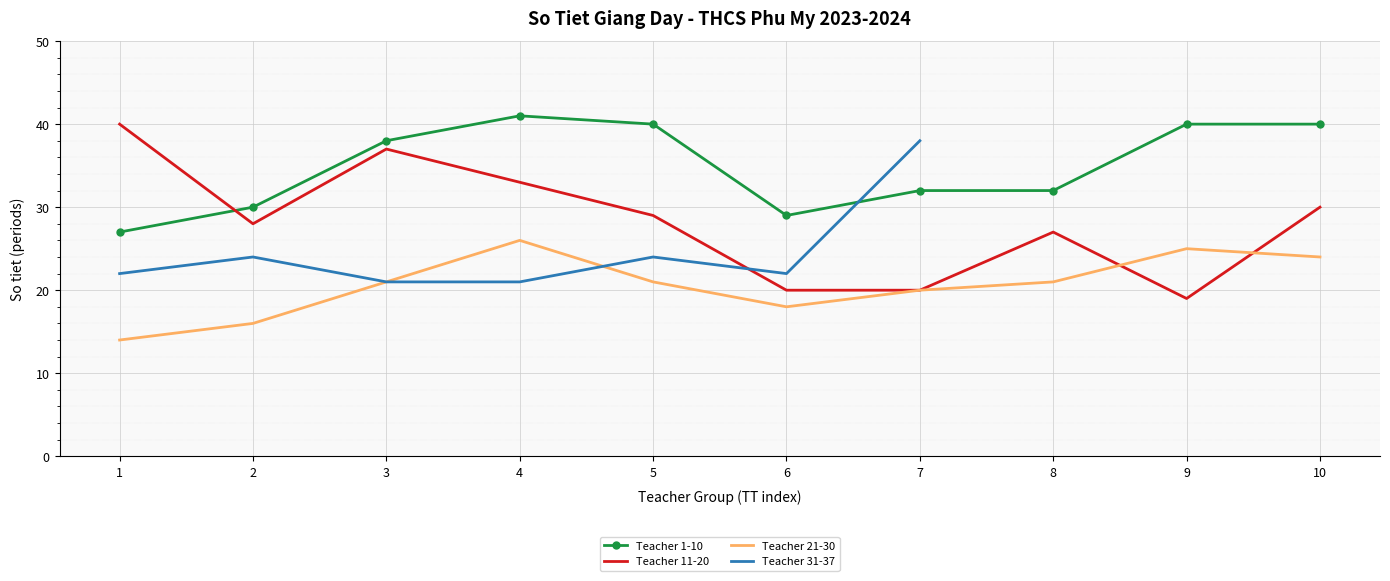

Where is the first local maximum for Teacher 11-20?

3